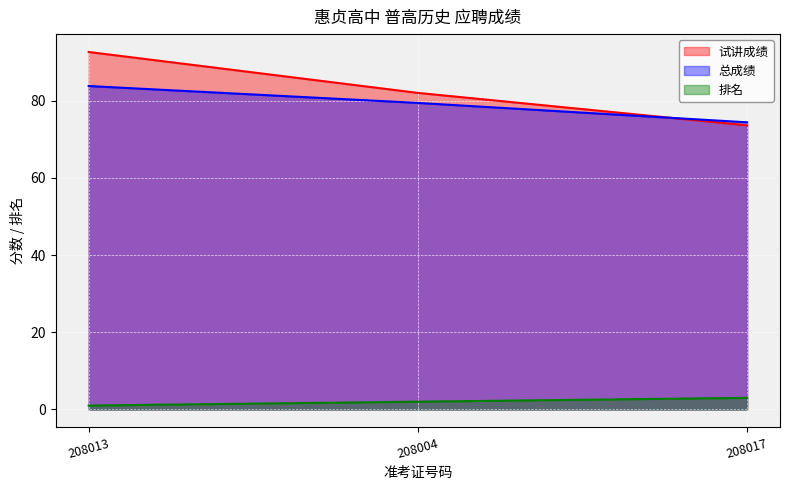

Is it true that 排名 equals 1.0 at 208013?

True